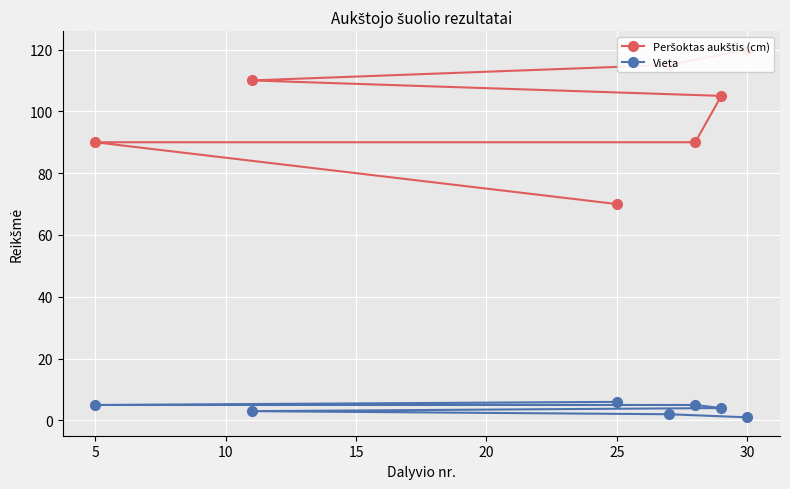

What is the highest value of the Vieta series?

6